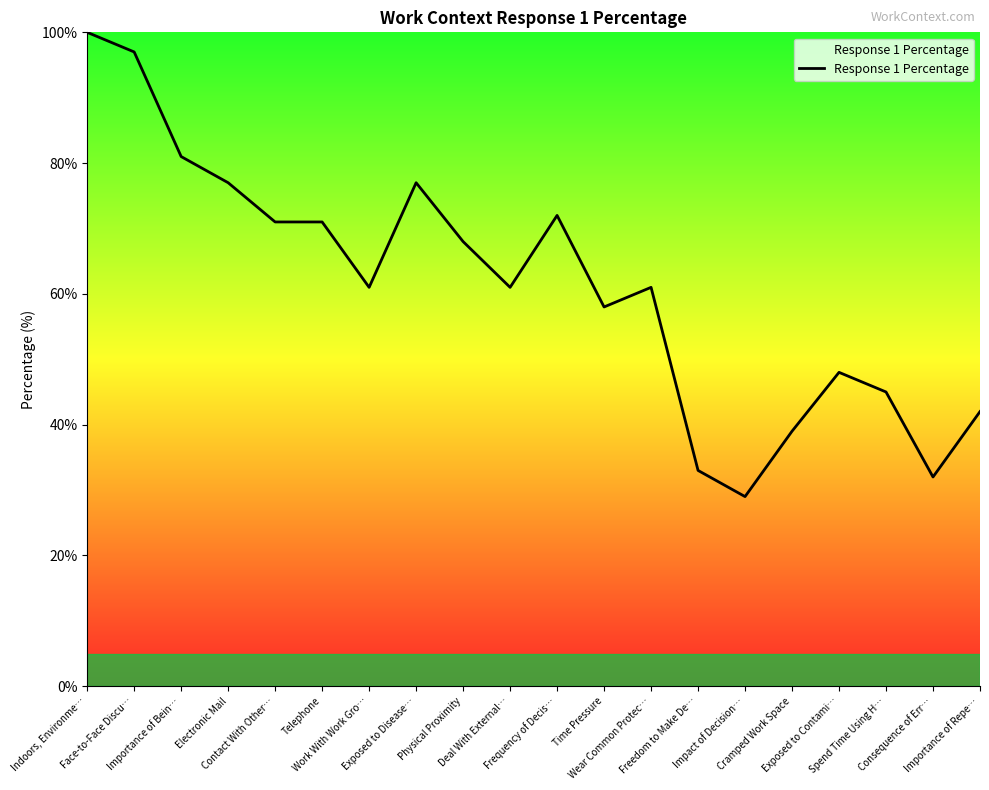

Is it true that the value at Frequency of Decis… is 72?

True